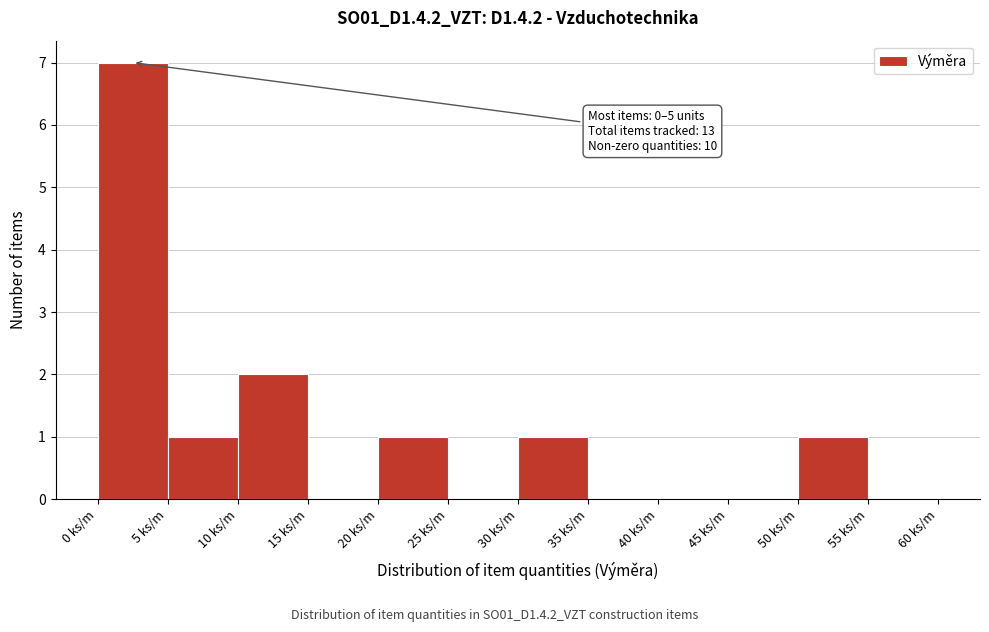

Over which range of the x-axis is the bar tallest?

0 to 5